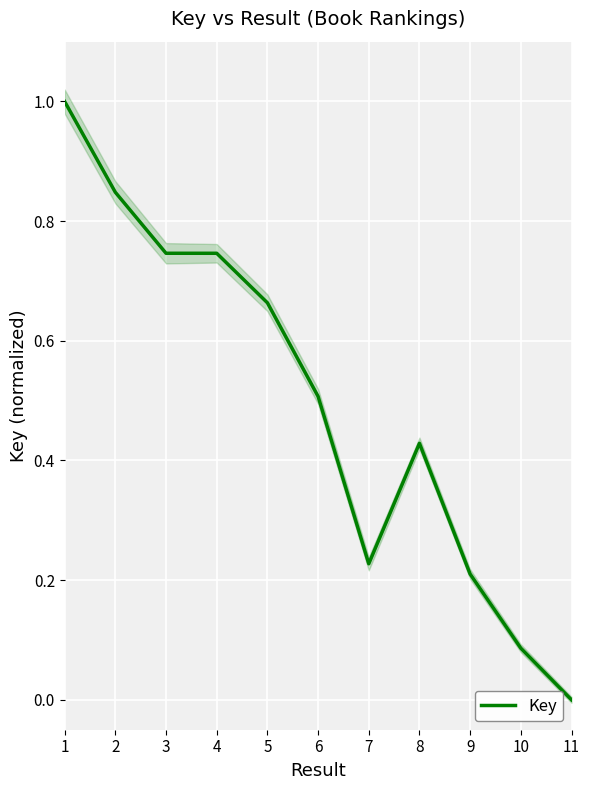

Where is the first local maximum?

8